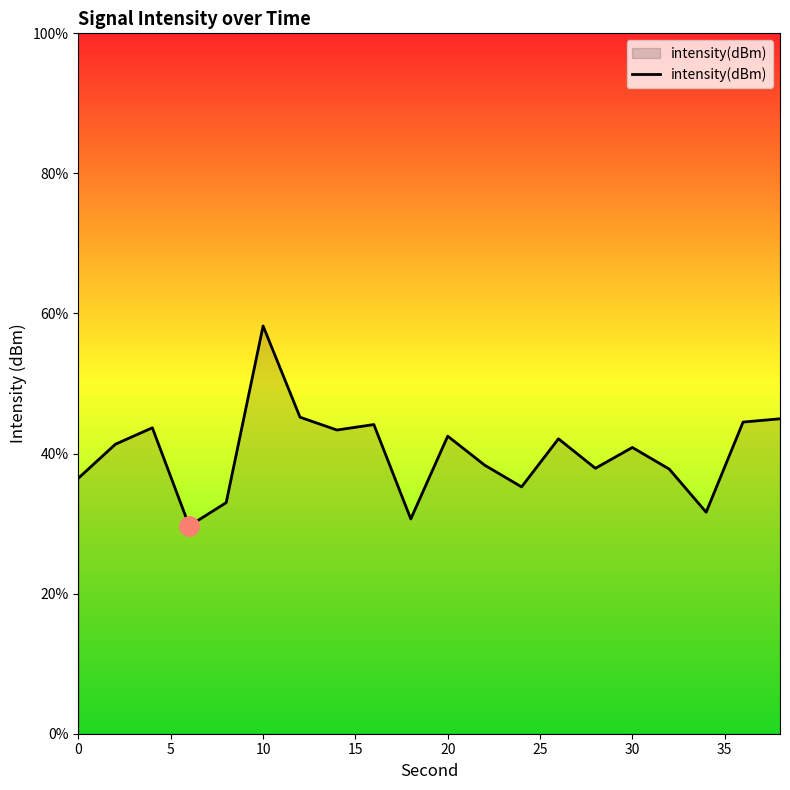

What is the difference between the maximum and minimum values?

28.5